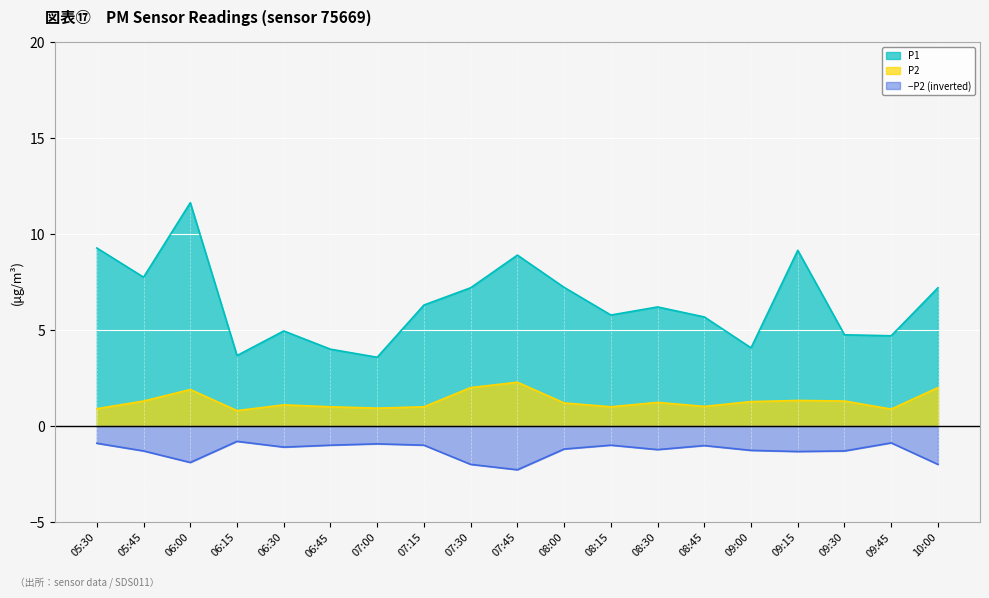

What position from the left is 08:15?

12